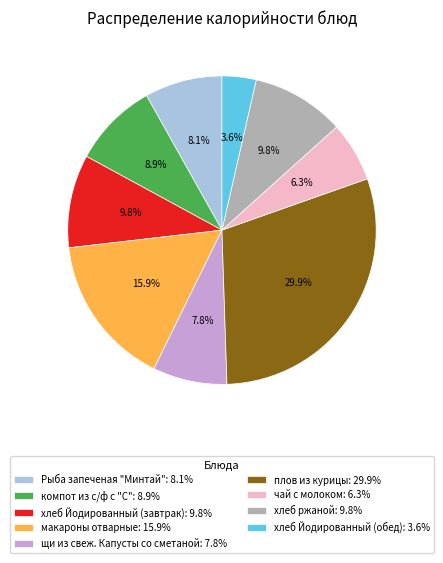

Which category has the smallest portion of the pie?

хлеб Йодированный (обед)